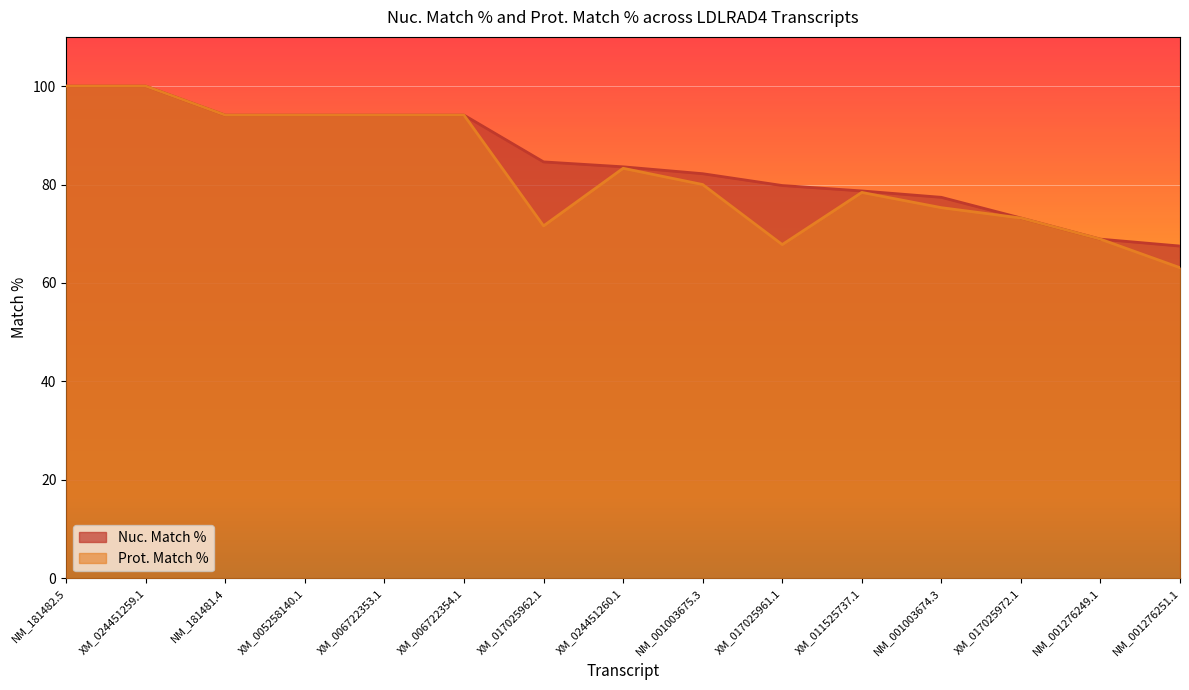

Which series has the largest total across all categories?

Nuc. Match %